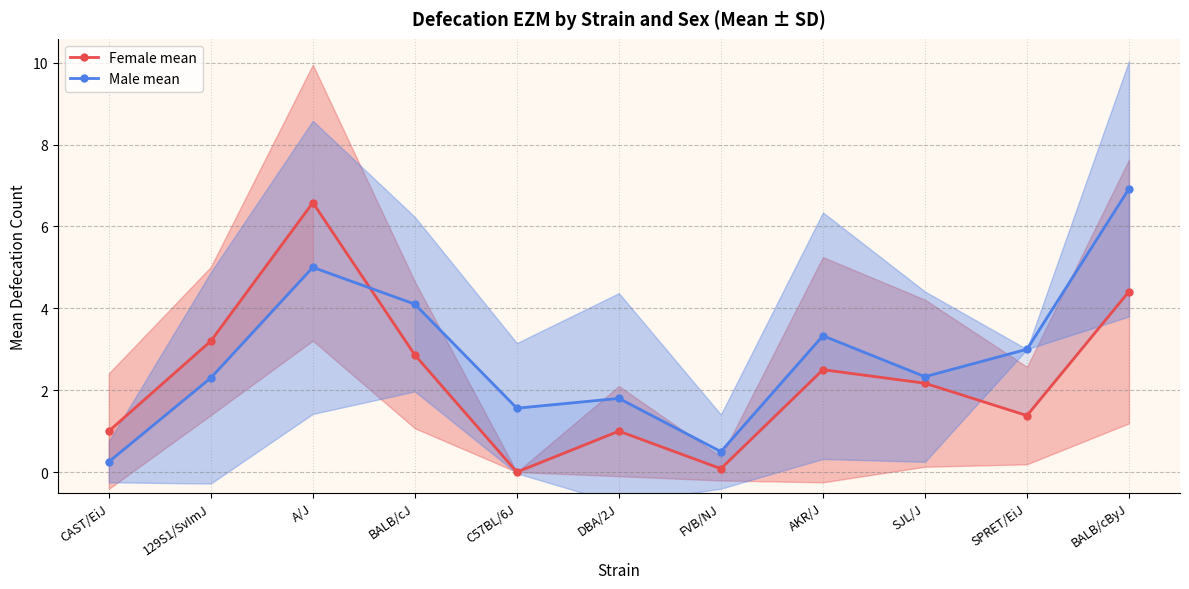

How many interior local peaks does the Male mean series have?

3